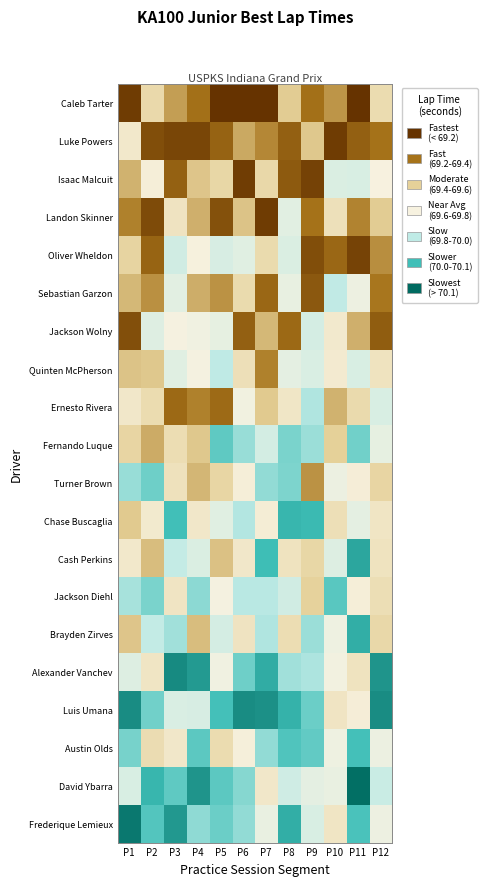

At which category does the chart reach its minimum across all series?

P5